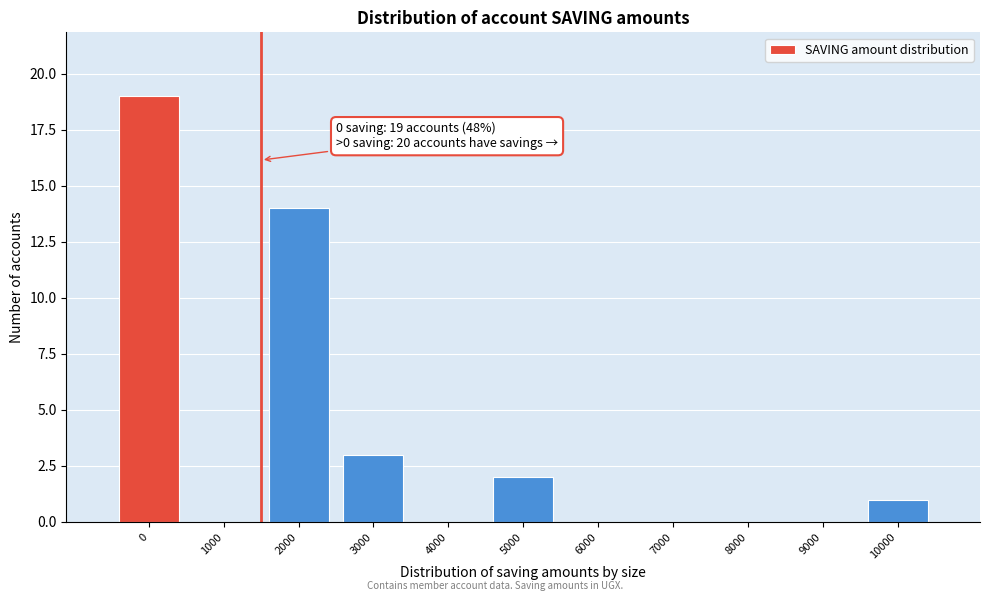

Reading left to right, transcribe all the data shown in this chart.

0=19	1000=0	2000=14	3000=3	4000=0	5000=2	6000=0	7000=0	8000=0	9000=0	10000=1